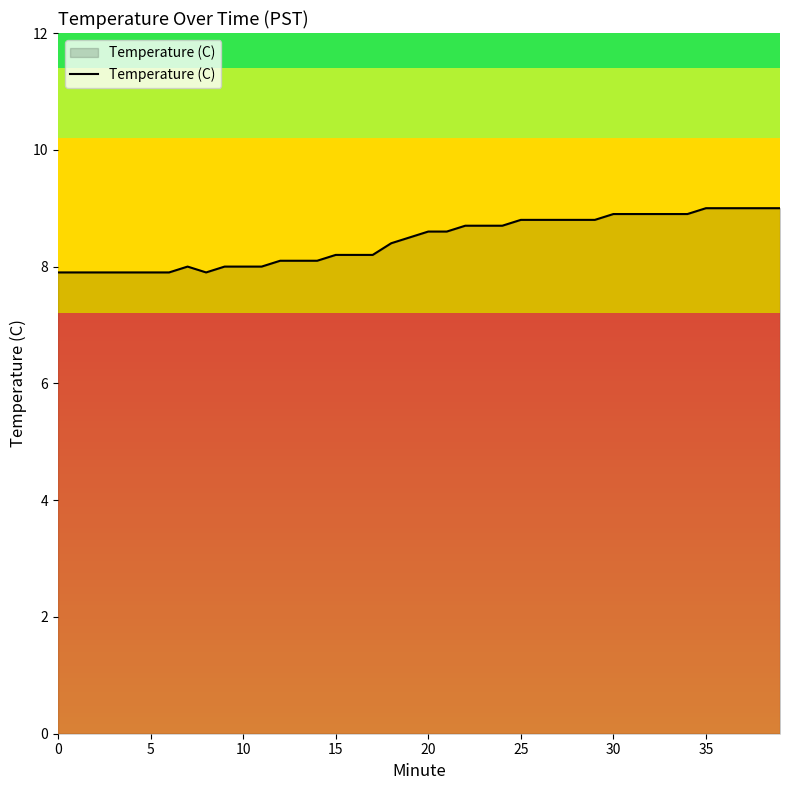

What is the minimum value shown in the chart?

7.9